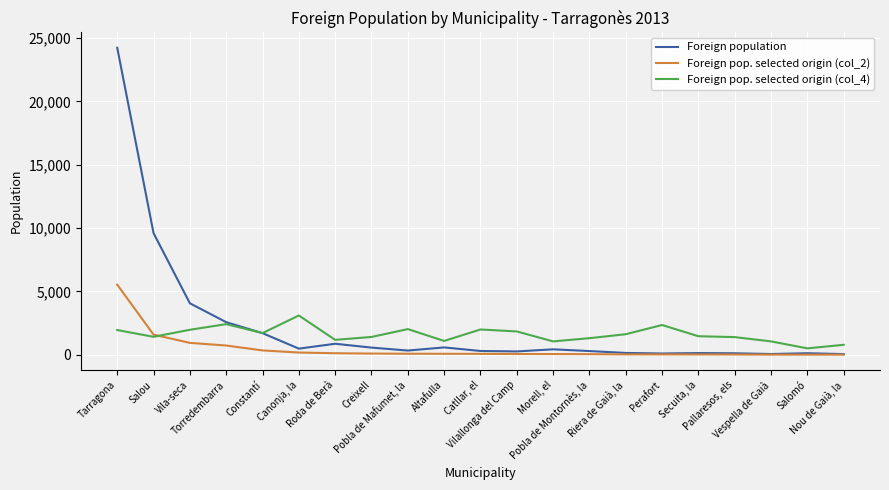

List the series in order of their peak value, highest first.

Foreign population, Foreign pop. selected origin (col_2), Foreign pop. selected origin (col_4)